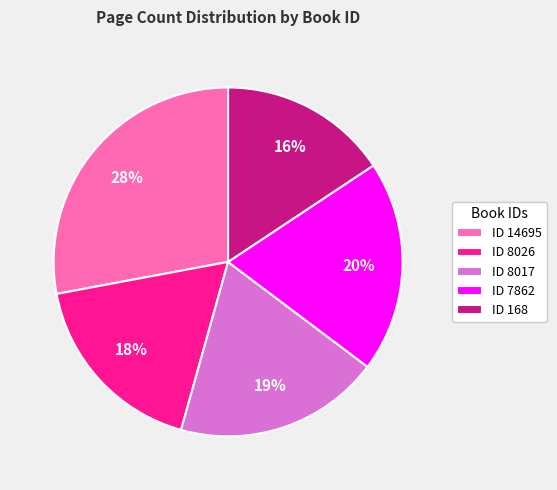

To the nearest percent, what portion does ID 14695 represent?

28%